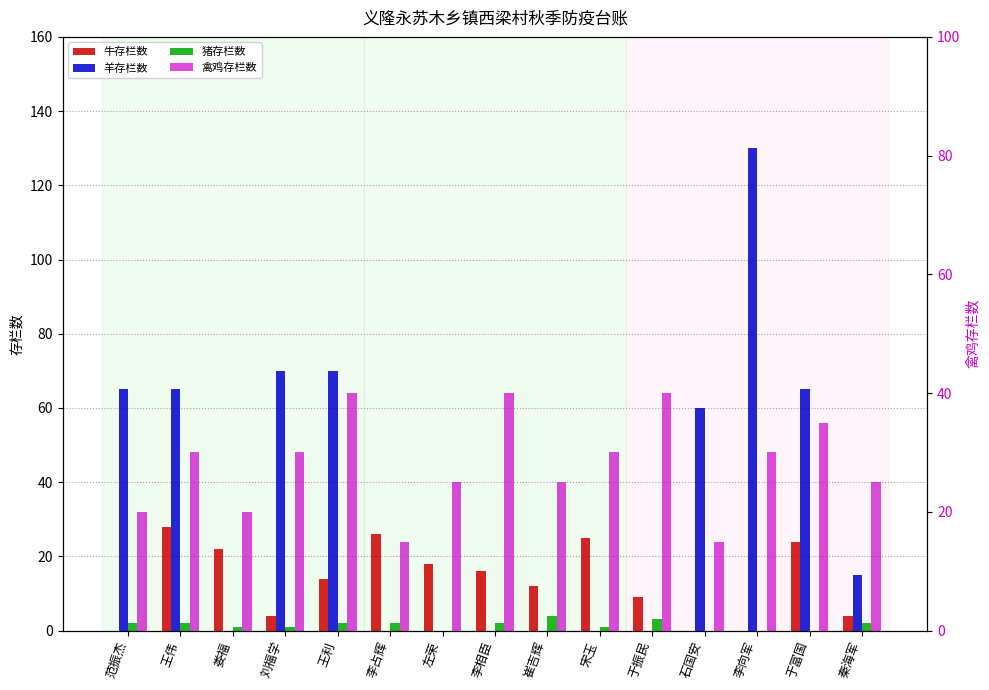

What is the sum of all 猪存栏数 values?

22